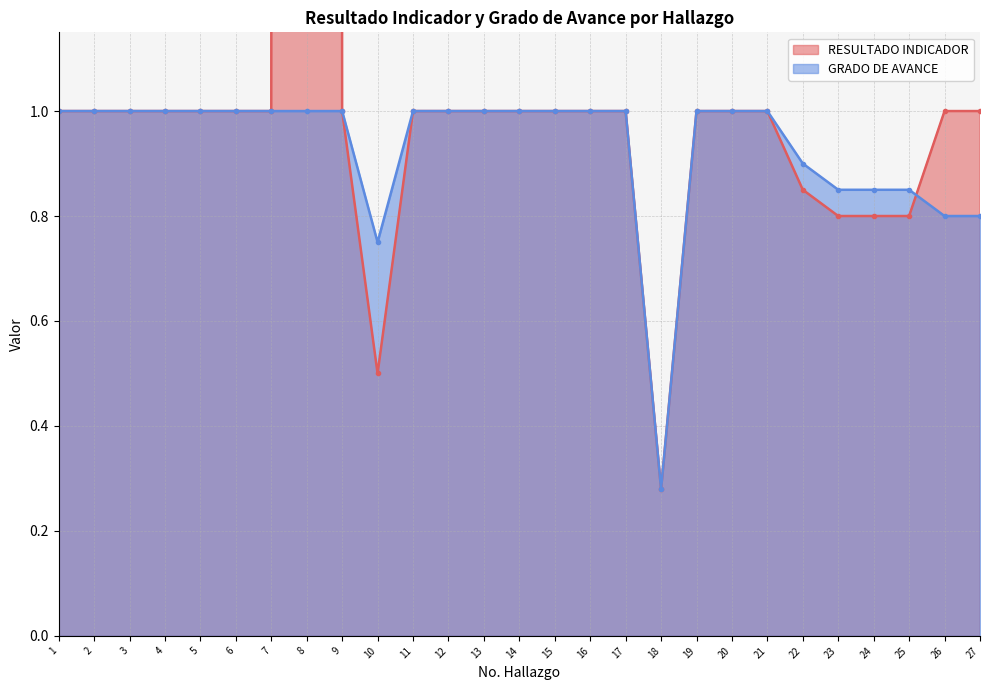

True or false: RESULTADO INDICADOR and GRADO DE AVANCE cross at least once.

True